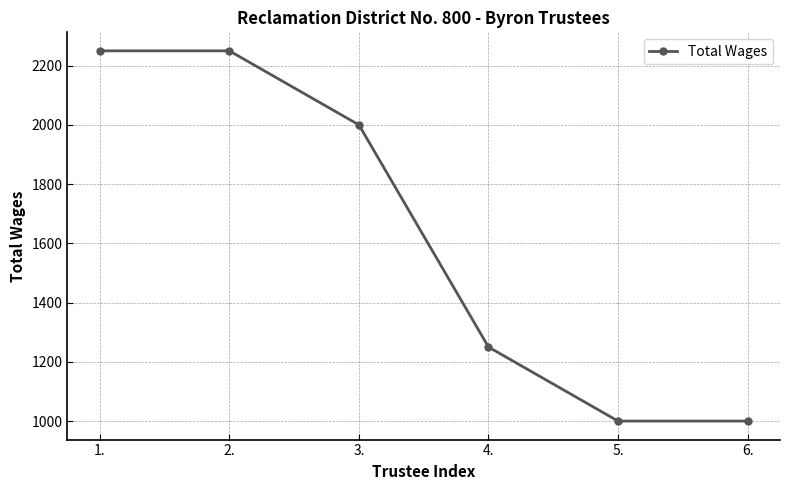

What is the maximum value shown in the chart?

2250